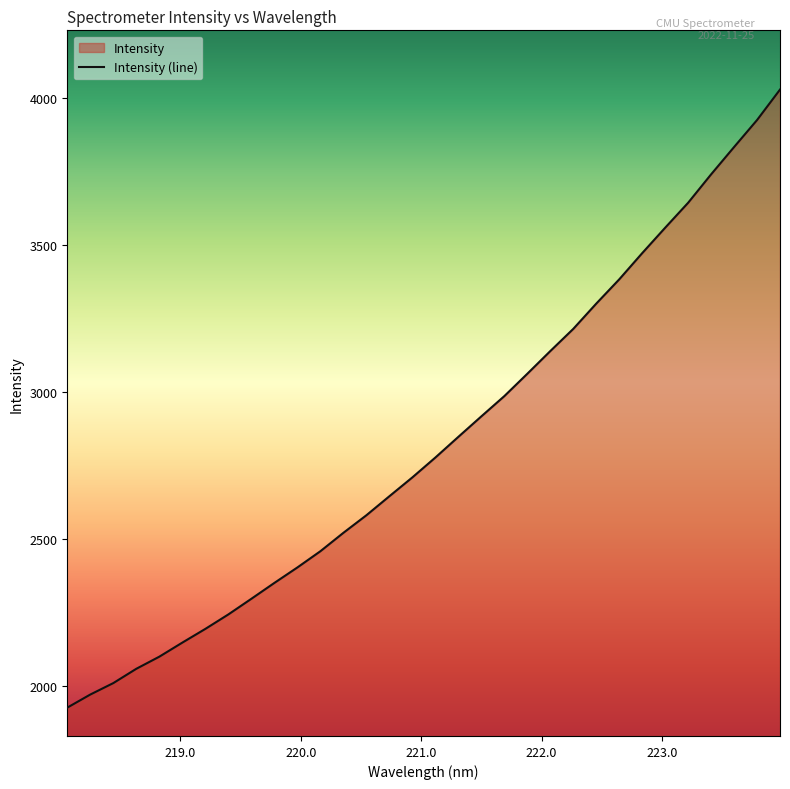

What is the greatest value displayed?

4028.0